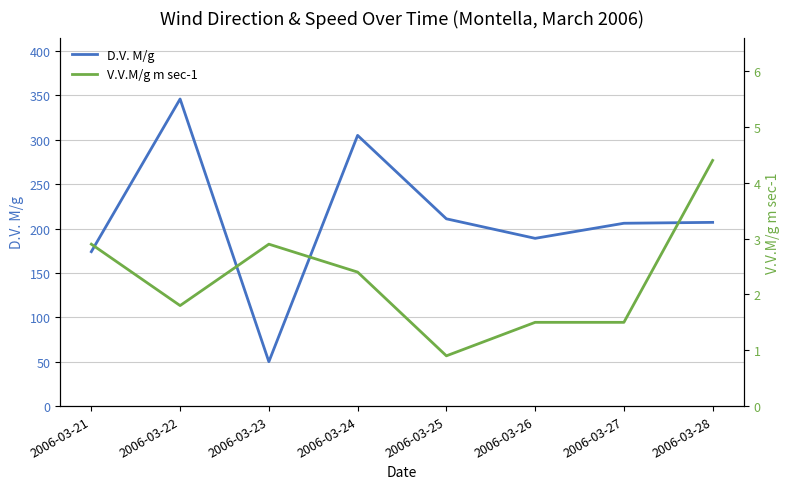

Reading right to left, what are all the values shown in this chart?

D.V. M/g: 207.0	206.0	189.0	211.0	305.0	50.0	346.0	174.0
V.V.M/g m sec-1: 4.4	1.5	1.5	0.9	2.4	2.9	1.8	2.9